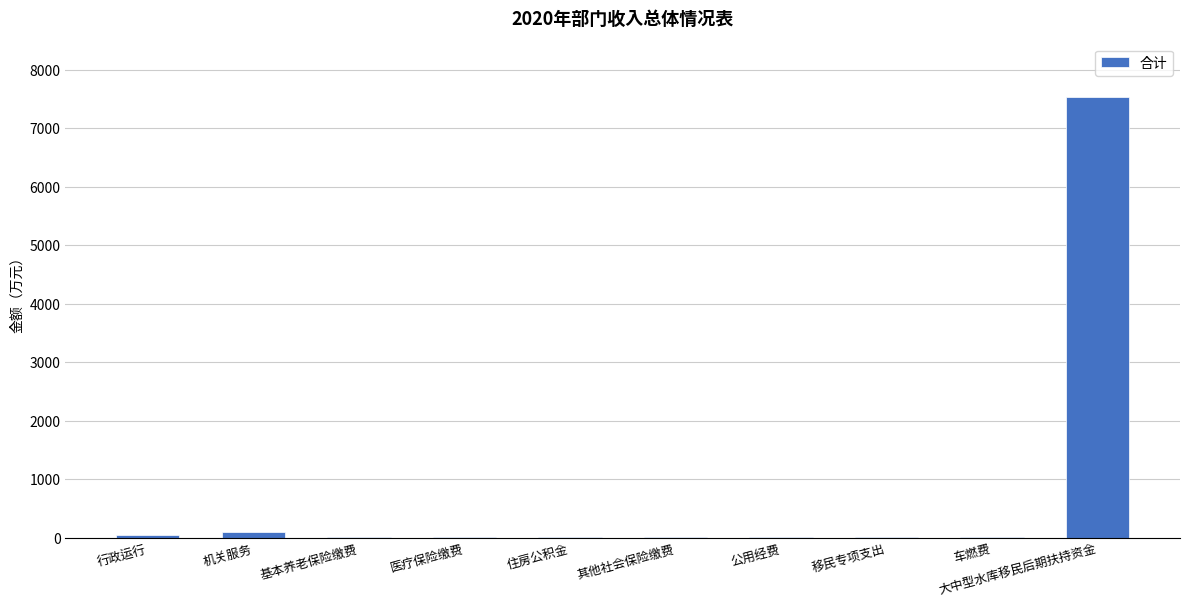

Is it true that the value at 大中型水库移民后期扶持资金 is 12740.3?

False